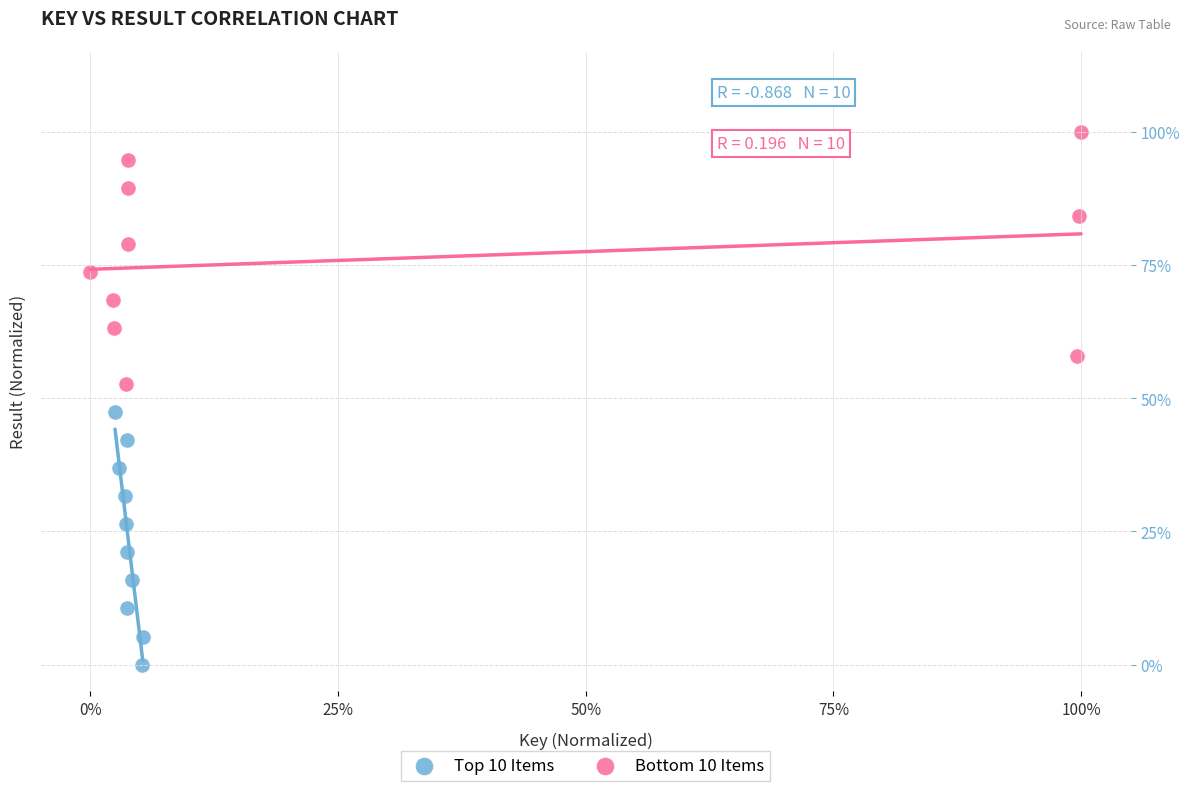

What are all the series names shown in the legend?

Top 10 Items, Bottom 10 Items